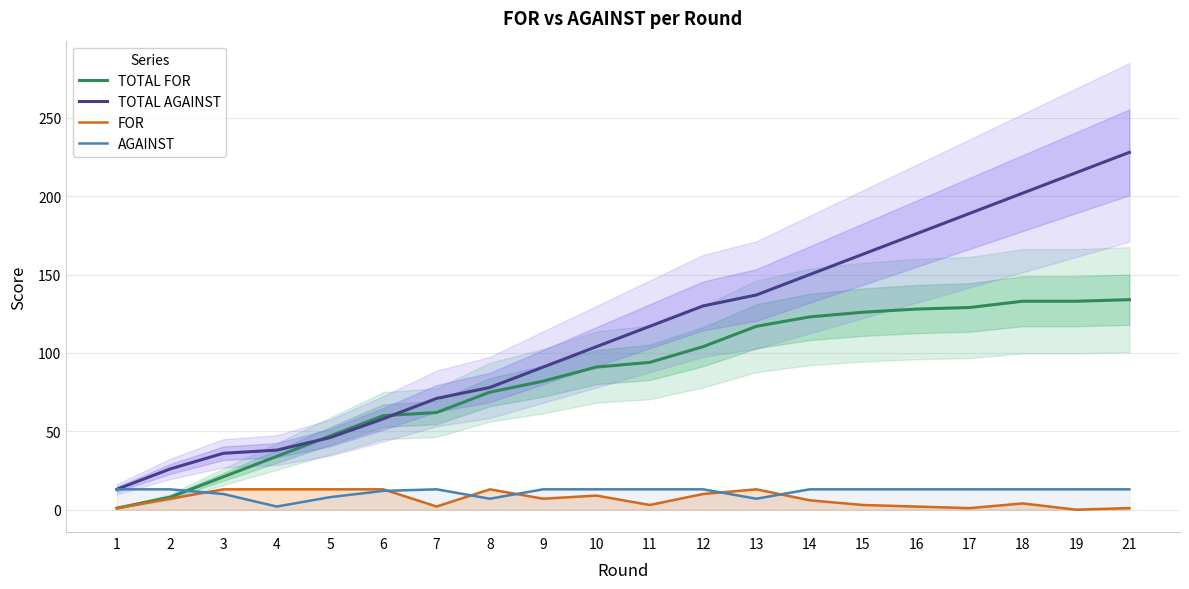

The AGAINST series shows 2 at 4. True or false?

True